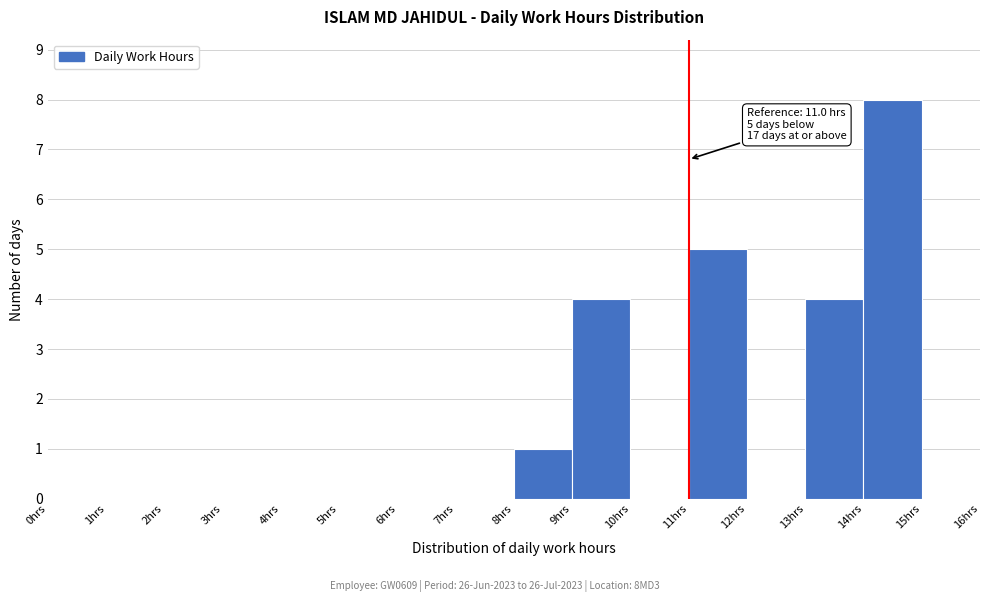

Which range on the x-axis has the tallest bar?

14 to 15